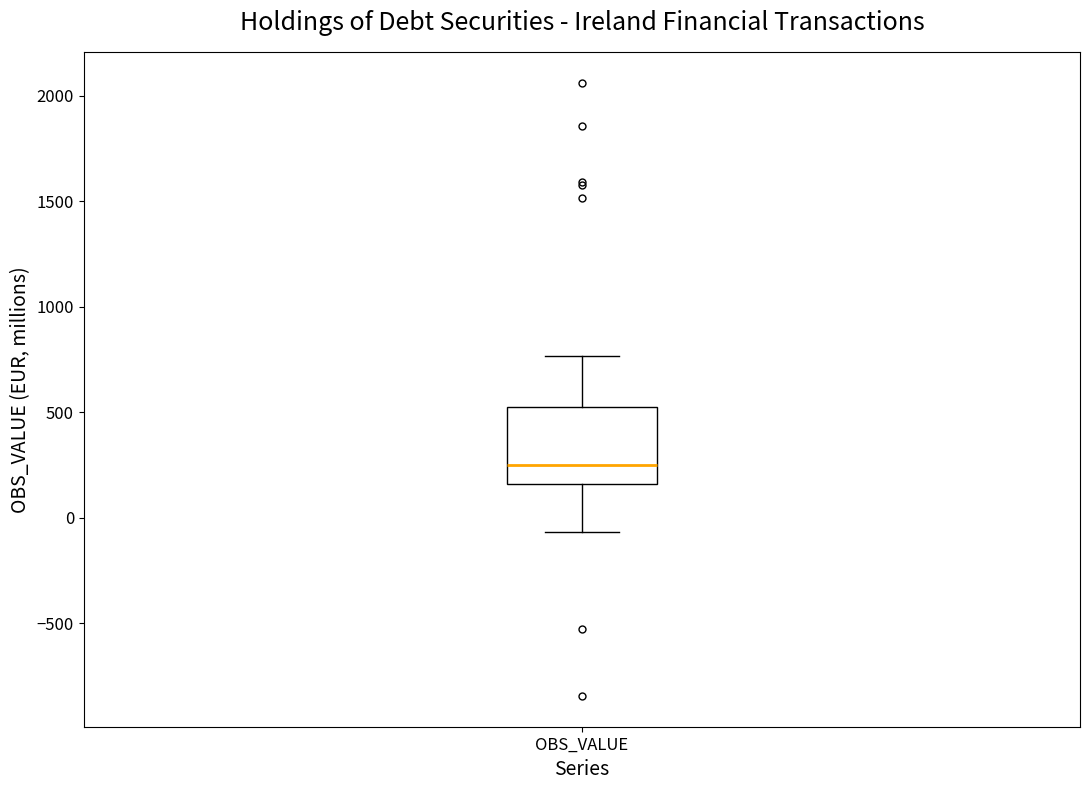

Read this box plot against the y-axis: the position of the median line, the range covered by the box, and the ends of both whiskers. The values are not printed on the chart, so give them approximately, as read against the axis.

median 250, box 150 to 500, whiskers -50 to 750